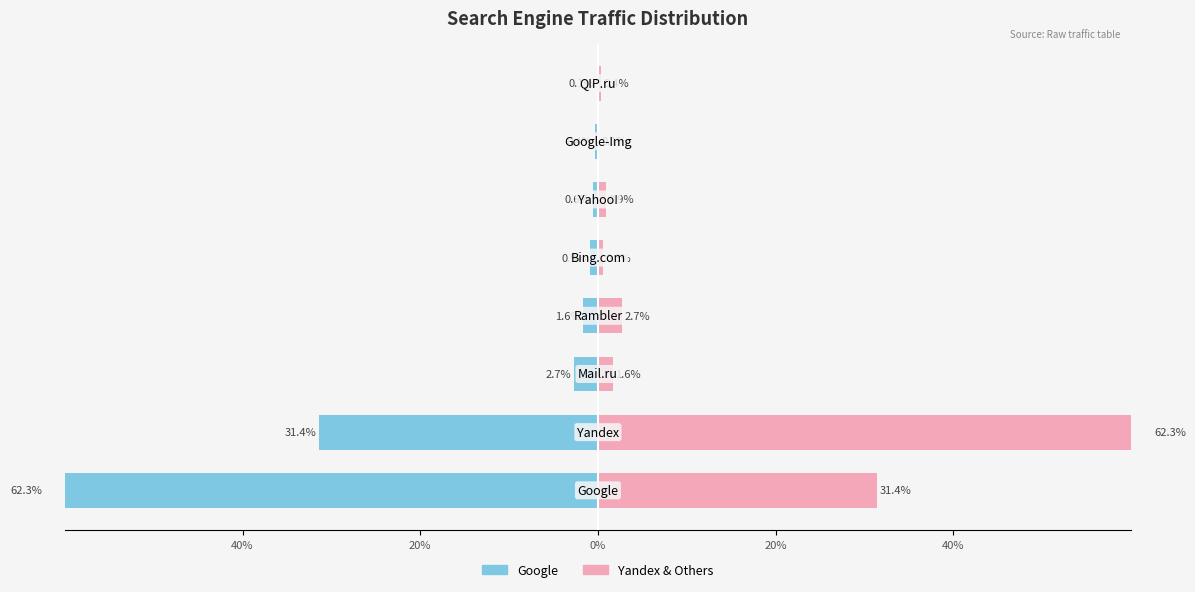

What is the greatest value displayed?

62.3